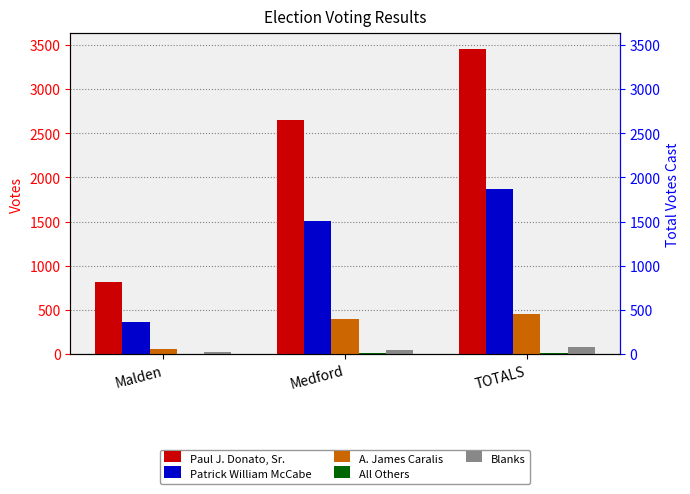

Which category has the lowest value in the Paul J. Donato, Sr. series?

Malden